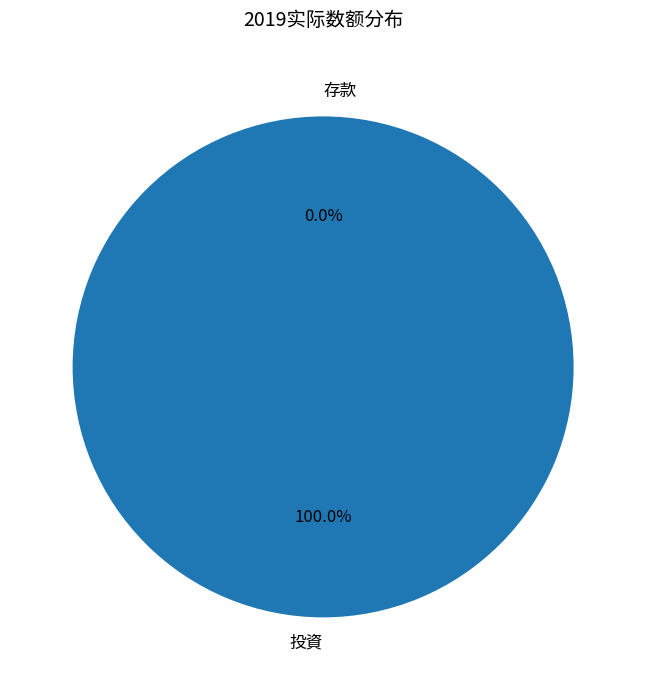

Which category accounts for the majority?

投資